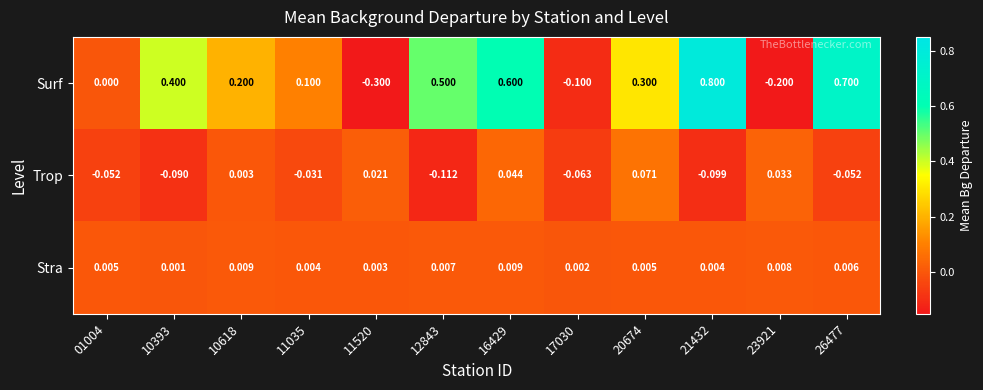

Rank the series at 12843 from highest to lowest value.

Surf, Stra, Trop